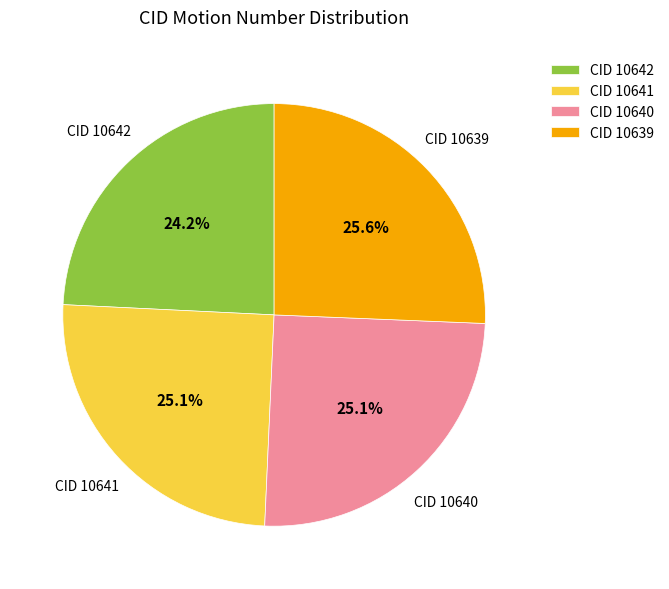

Between CID 10640 and CID 10642, which is larger?

CID 10640